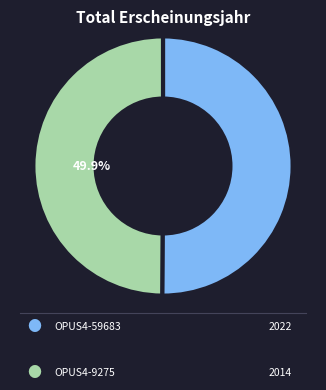

Is there any slice that represents more than half of the pie?

Yes